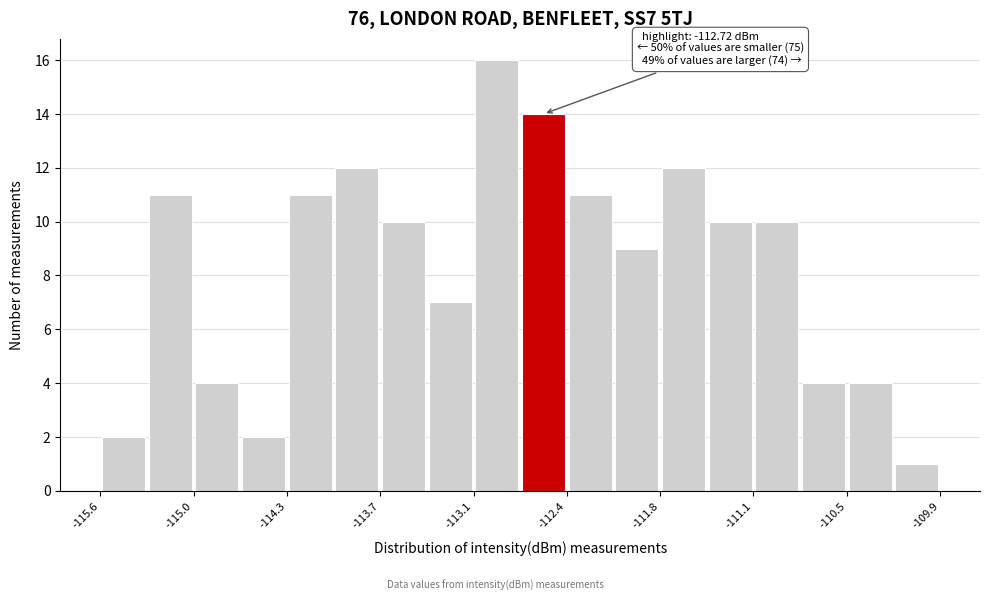

Around what value on the x-axis is the tallest bar? Give the approximate position of its centre, as read against the axis.

-112.9